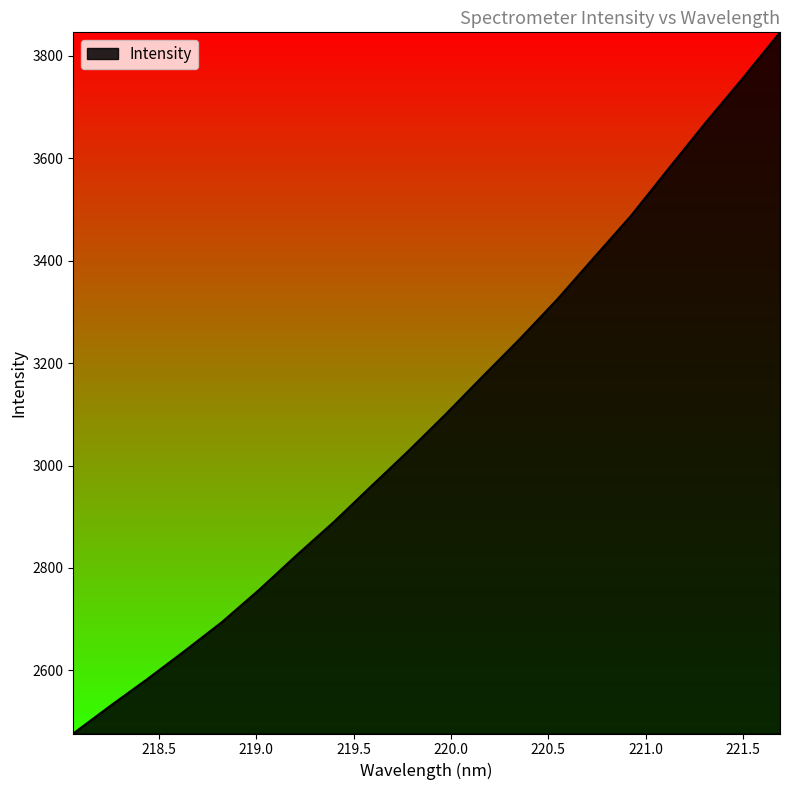

How many lines are shown in the chart?

1